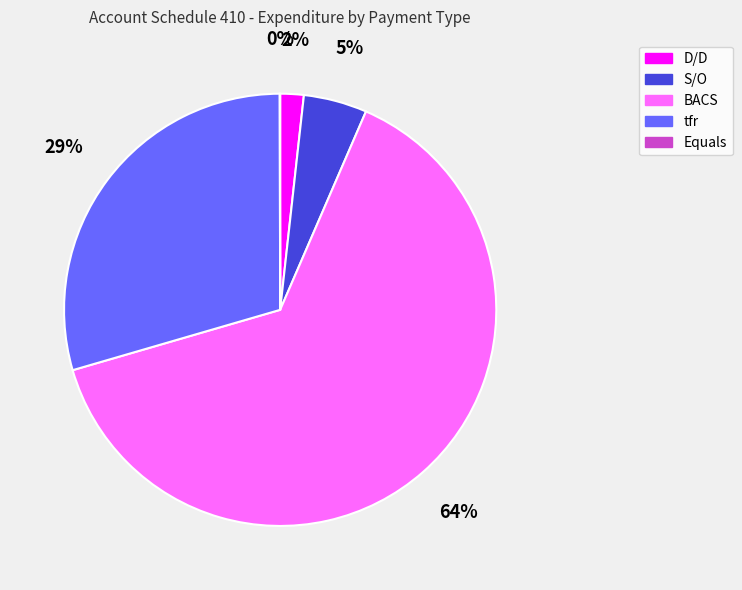

What percentage is the S/O slice, to the nearest percent?

5%